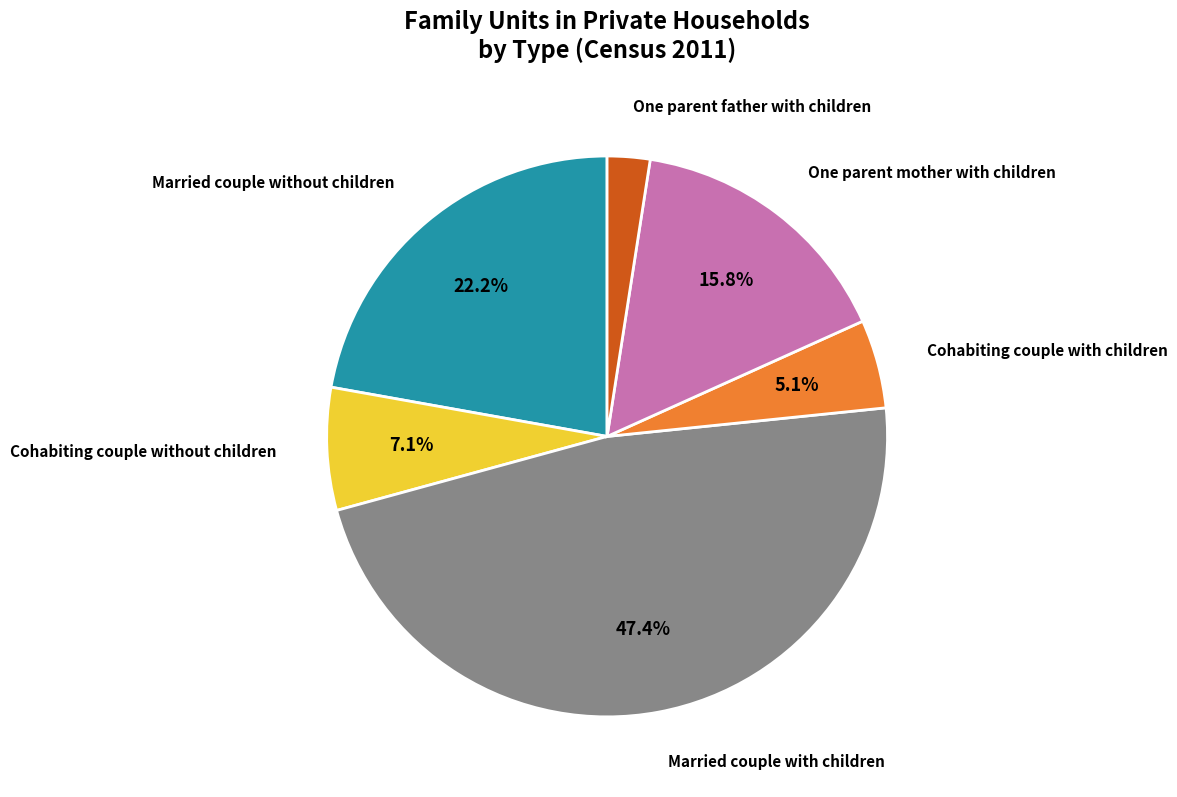

Is there any slice that represents more than half of the pie?

No